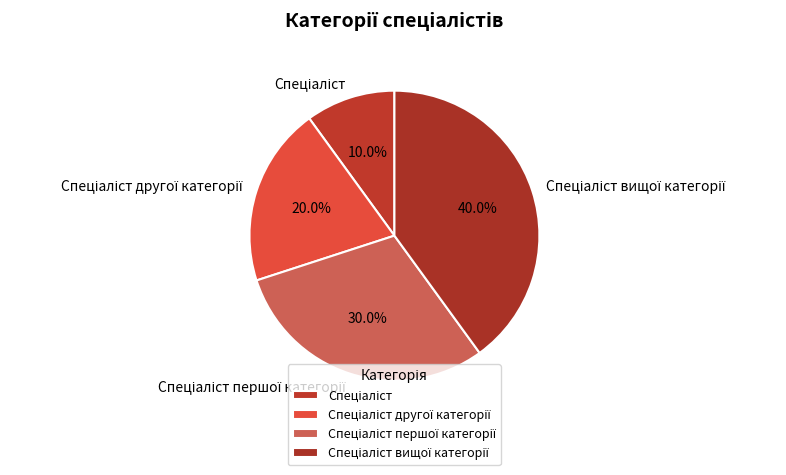

Does any single category account for the majority?

No